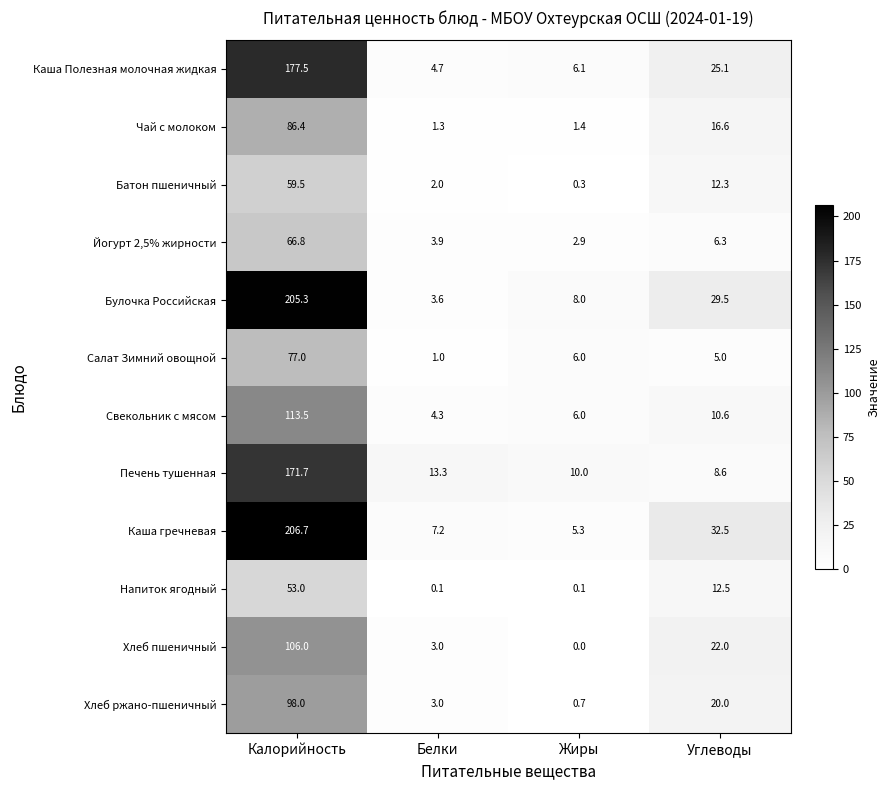

At which category is the sum across all series the highest?

Калорийность